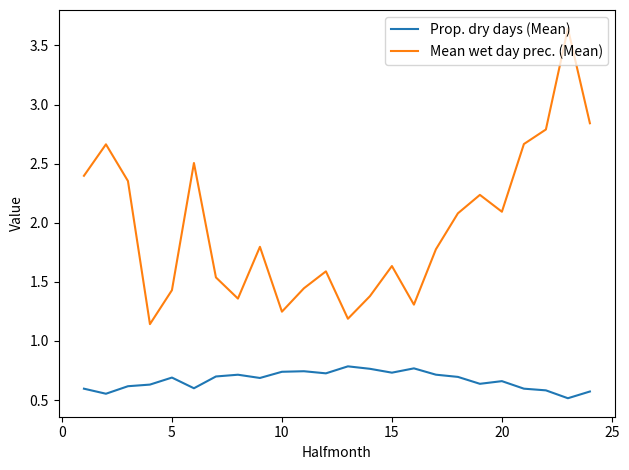

Which series has the widest spread of values?

Mean wet day prec. (Mean)